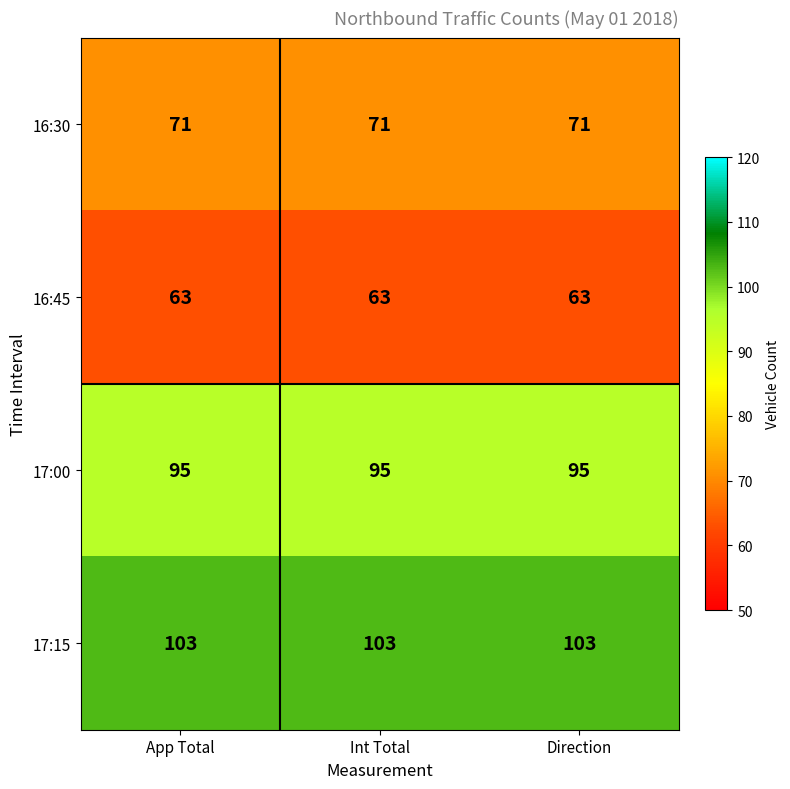

Rank the series by their average value, from lowest to highest.

16:45, 16:30, 17:00, 17:15